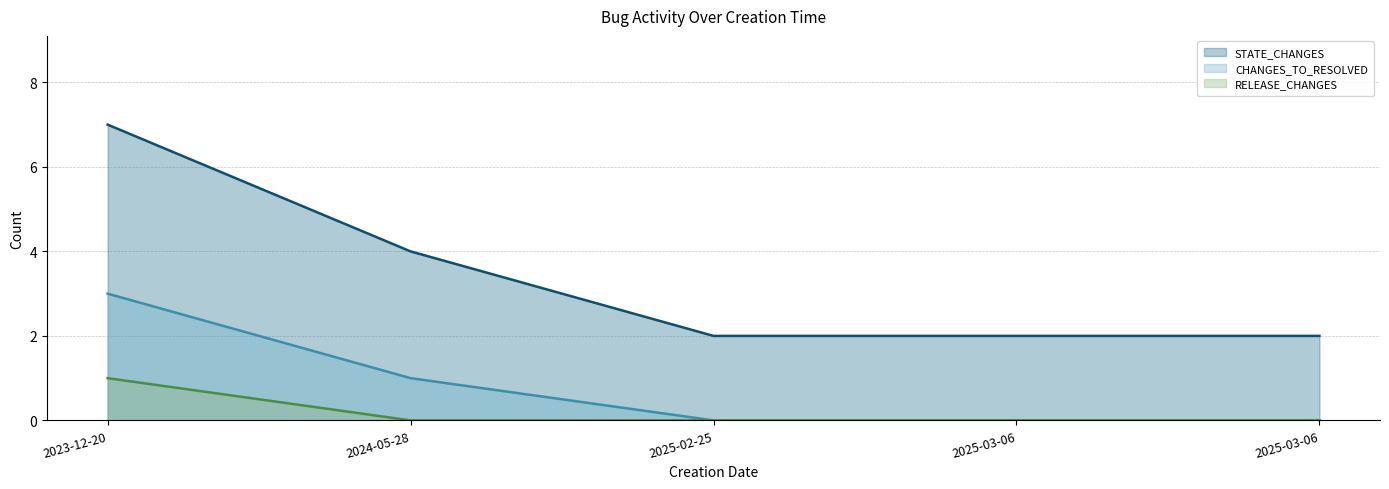

How many lines are shown in the chart?

3